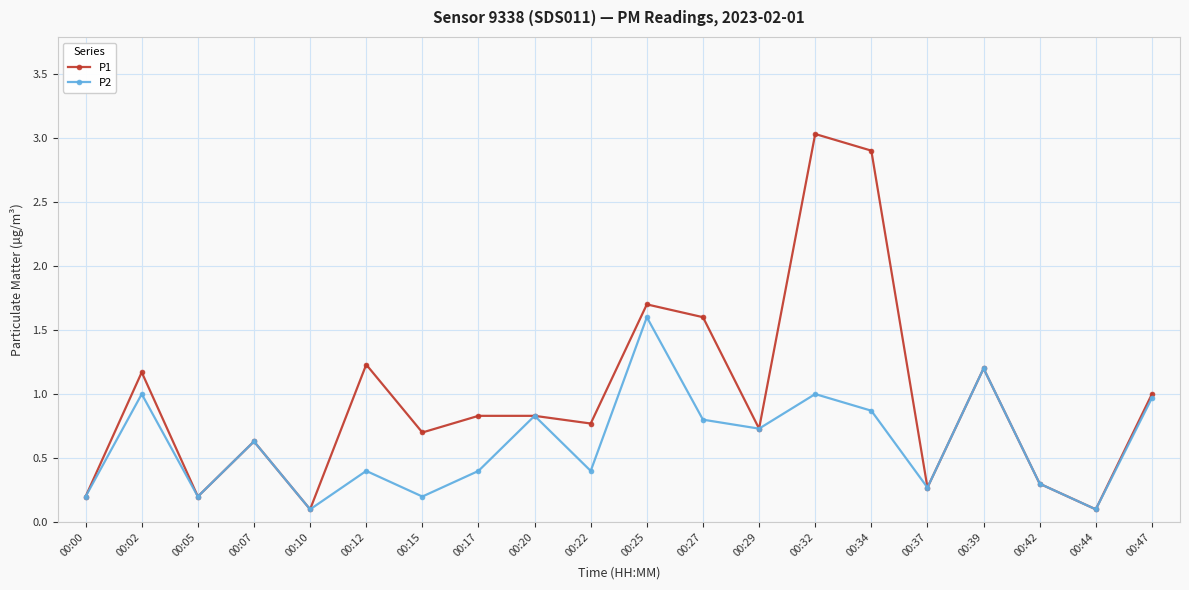

What is the value of the P2 point at the 12th from the left?

0.8